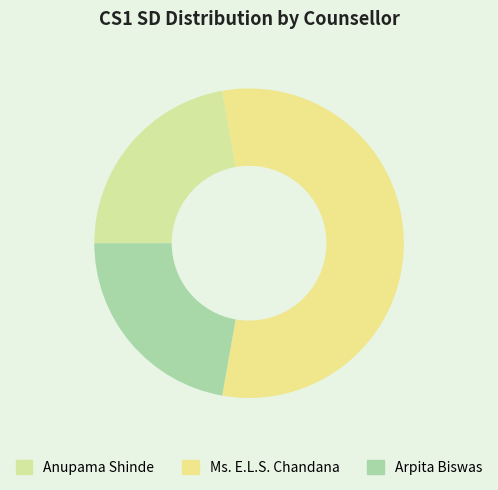

Count the number of slices in the pie.

3